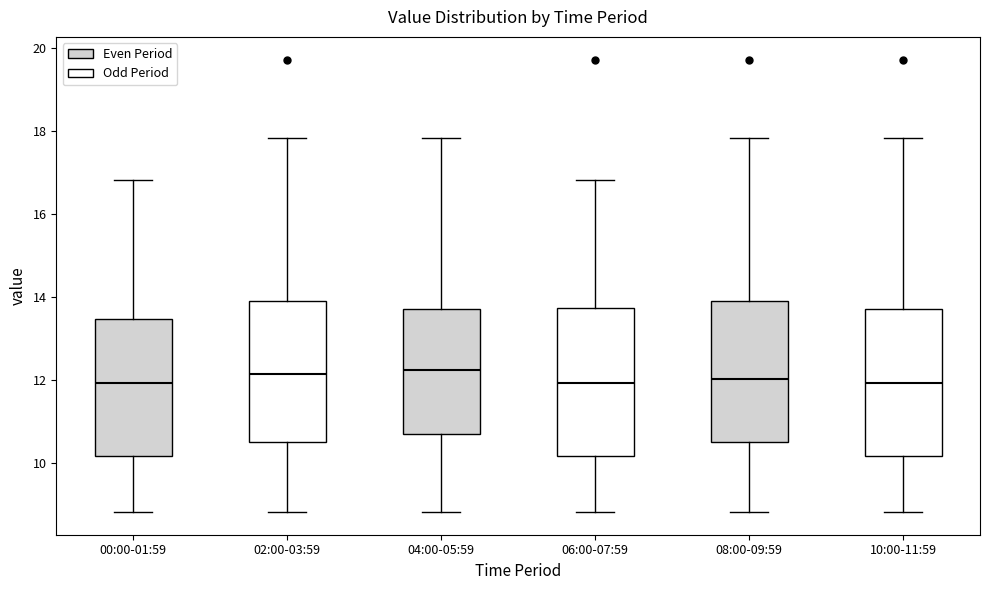

Where does the lower whisker of the box for 00:00-01:59 end on the y-axis? The values are not printed on the chart, so give them approximately, as read against the axis.

8.8